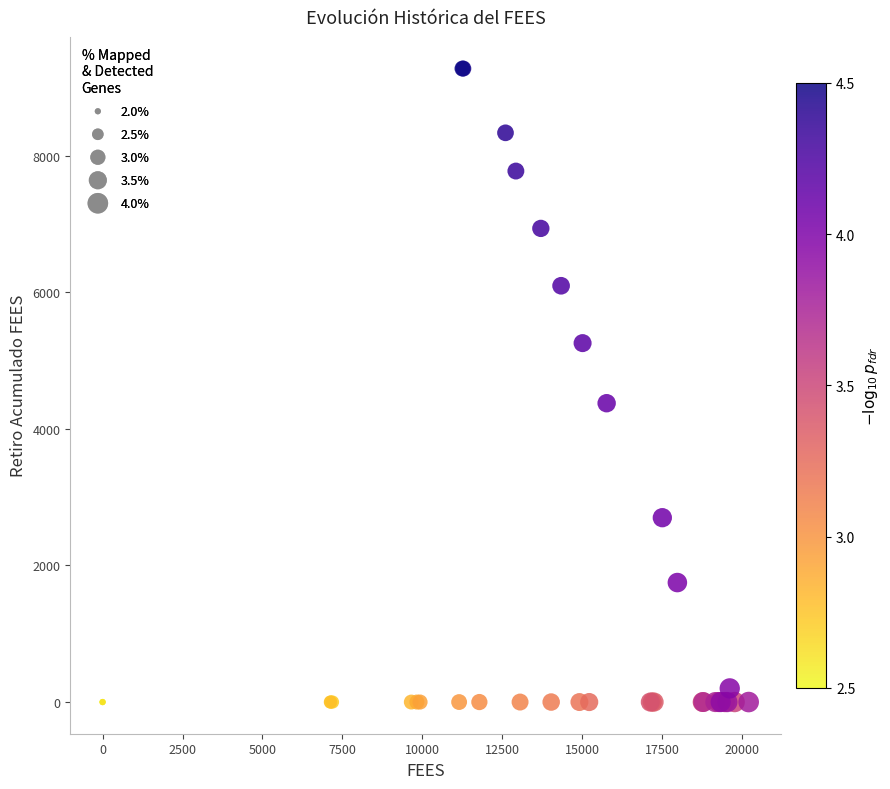

What Y value in the scatter plot is closest to 4638?

4376.7